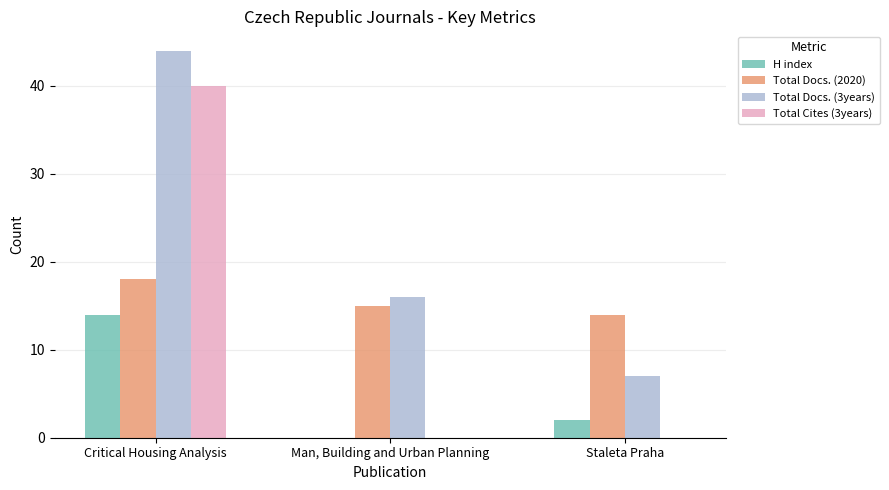

Which series changed the most between Critical Housing Analysis and Staleta Praha?

Total Cites (3years)